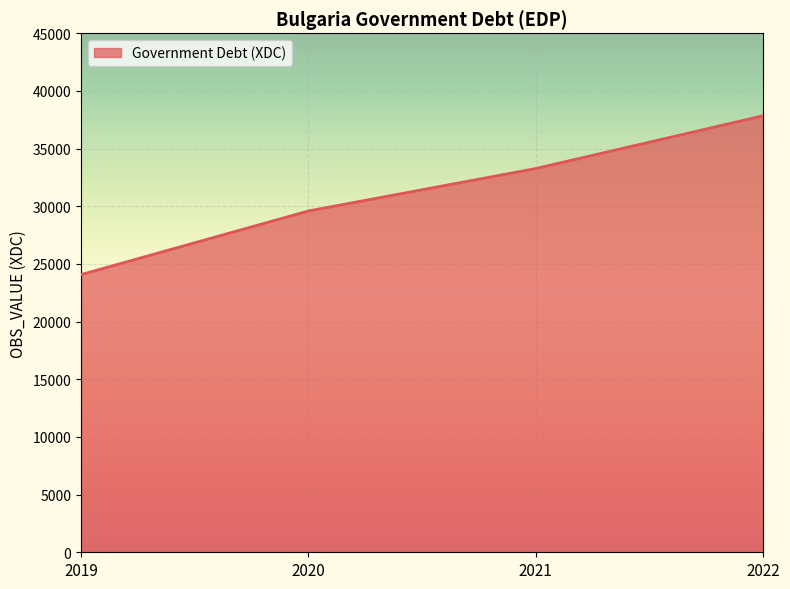

The chart shows a value of 58671.7 at 2022. True or false?

False